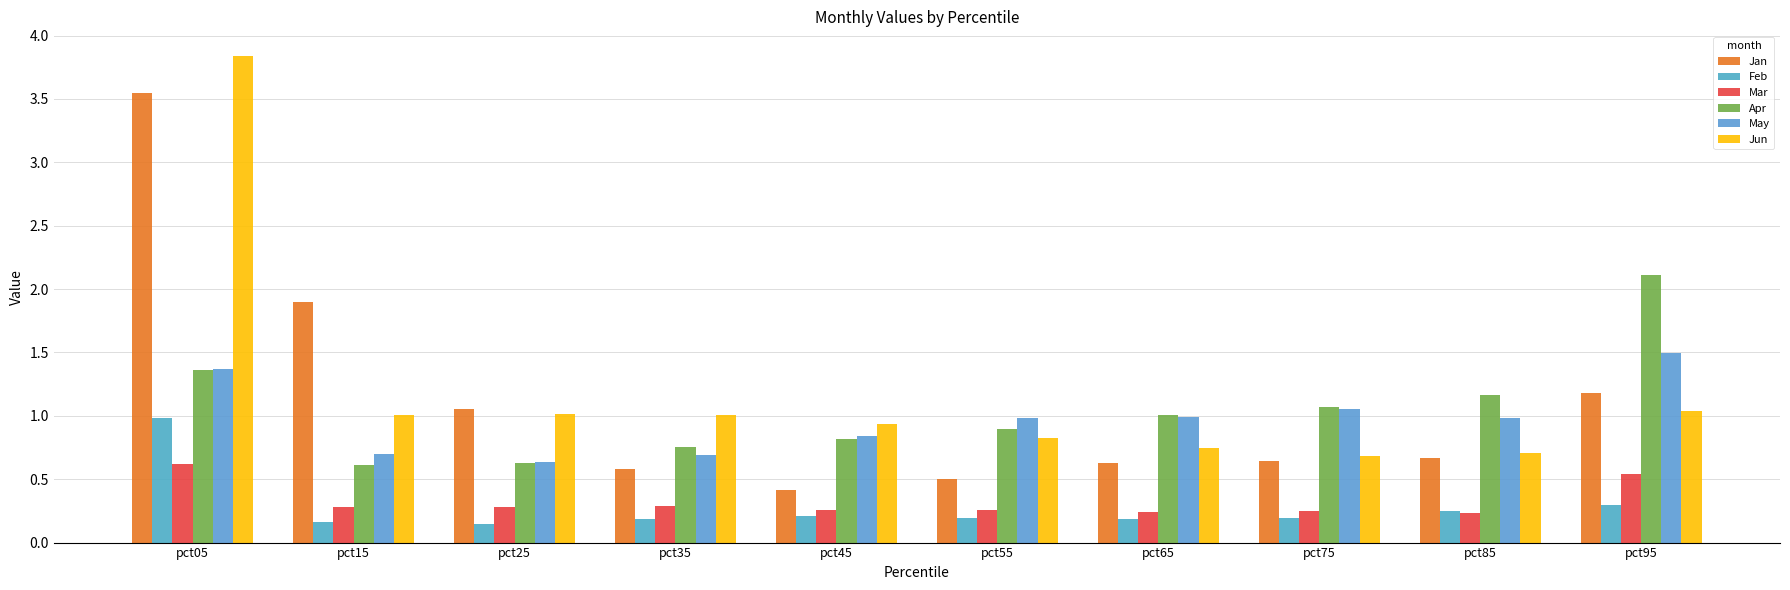

How many data points in Jun are above 1?

5